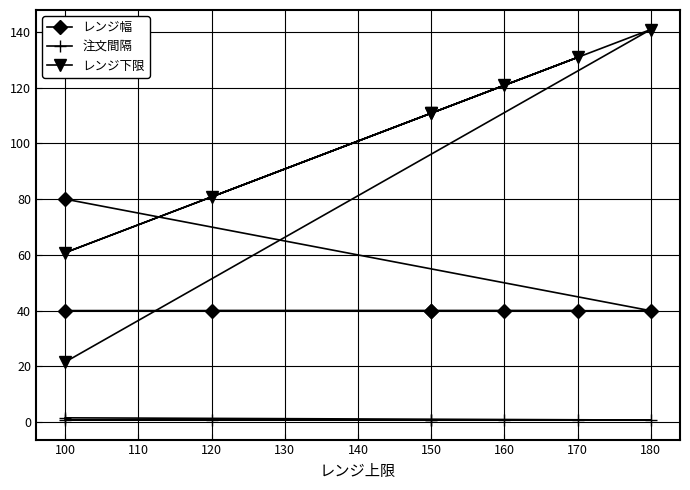

What is the total value across all series at 160?

161.6